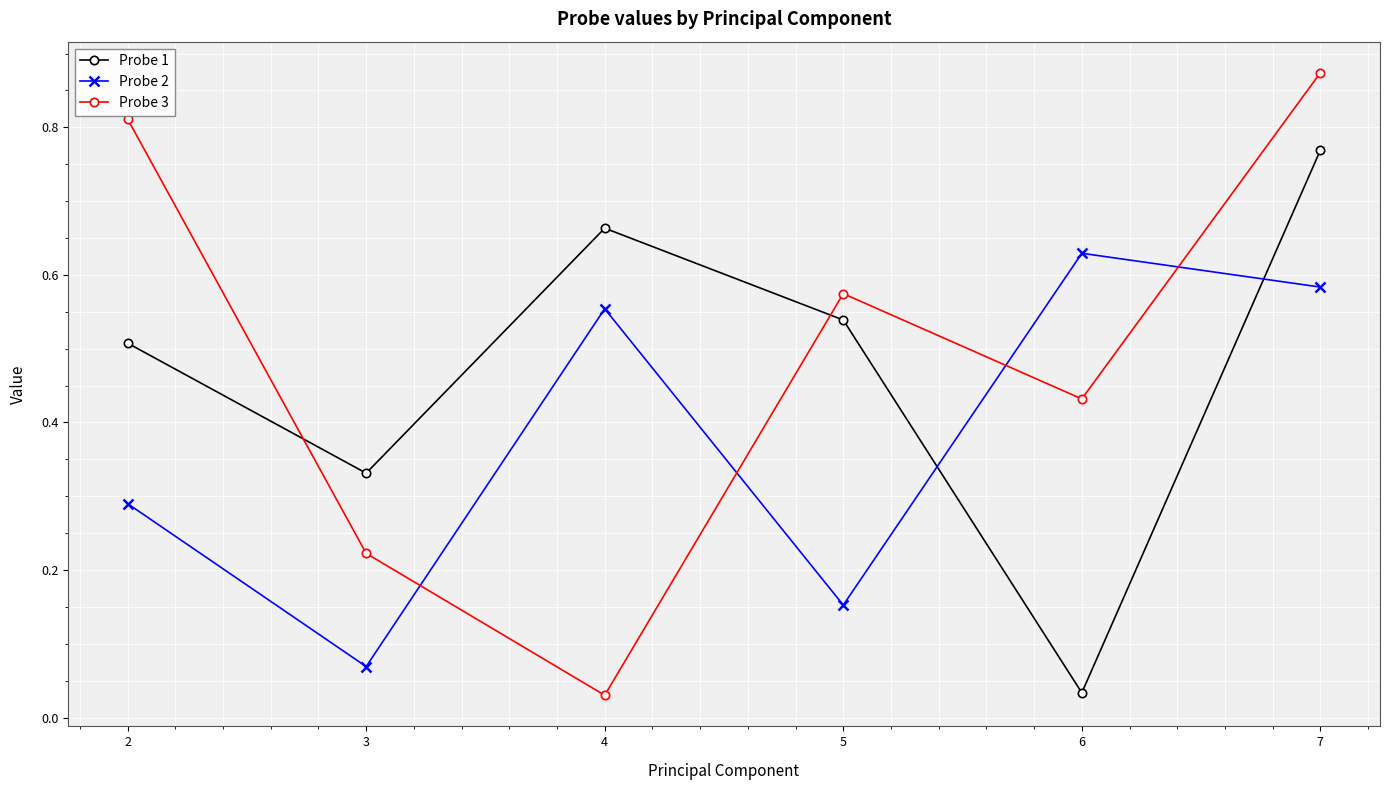

What is the sum of all Probe 3 values?

2.9